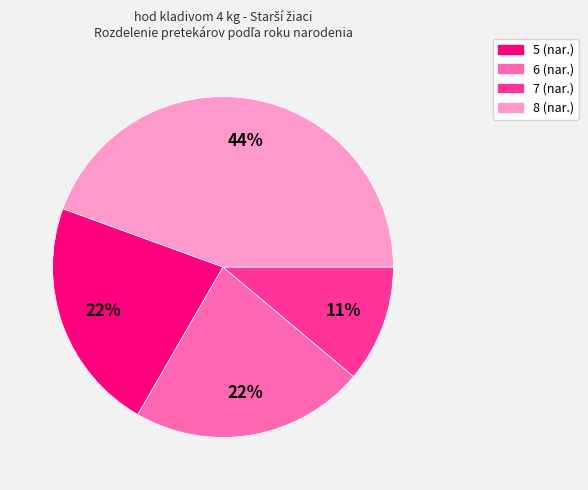

Is there any slice that represents more than half of the pie?

No